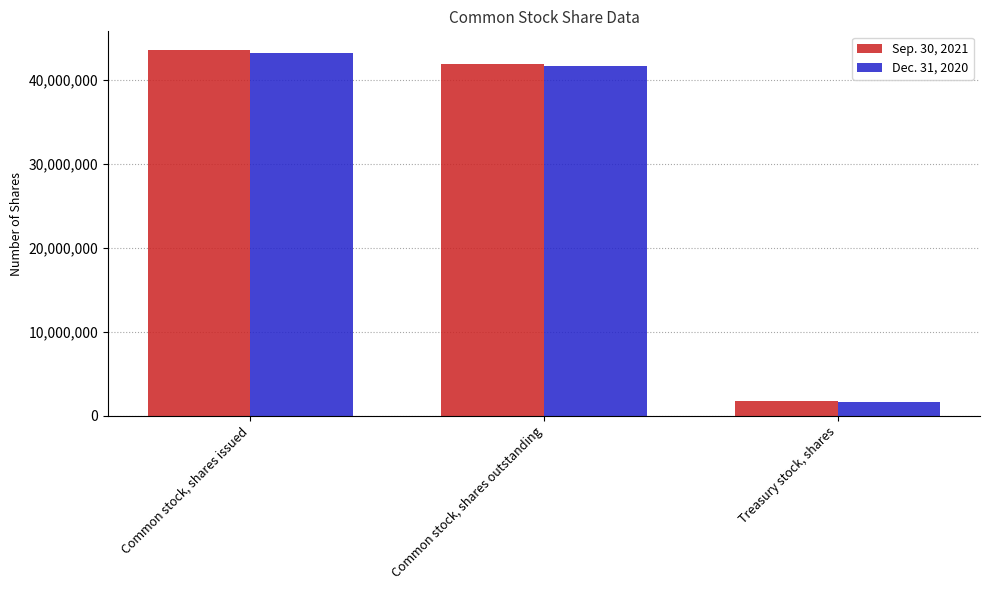

What are all the series names shown in the legend?

Sep. 30, 2021, Dec. 31, 2020